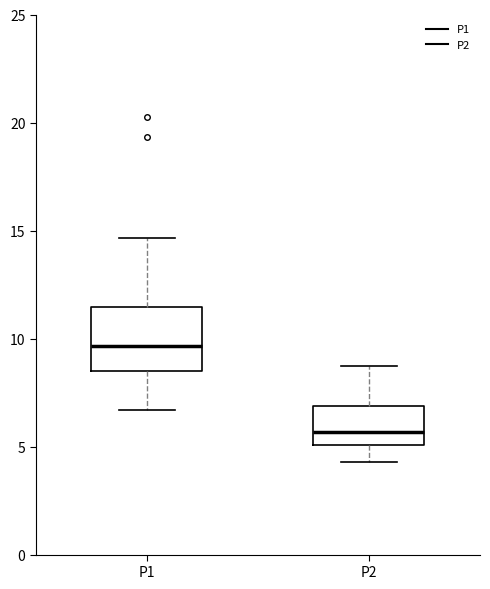

Which box is the tallest, from its lower edge to its upper edge?

P1